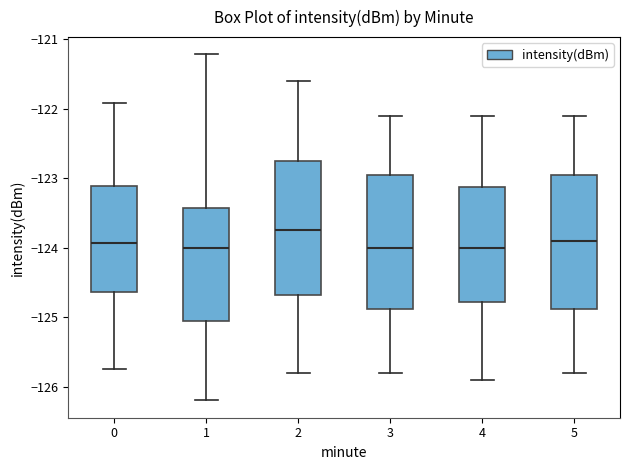

Where does the median line of the box at x = 0 sit on the y-axis? The values are not printed on the chart, so give them approximately, as read against the axis.

-123.9